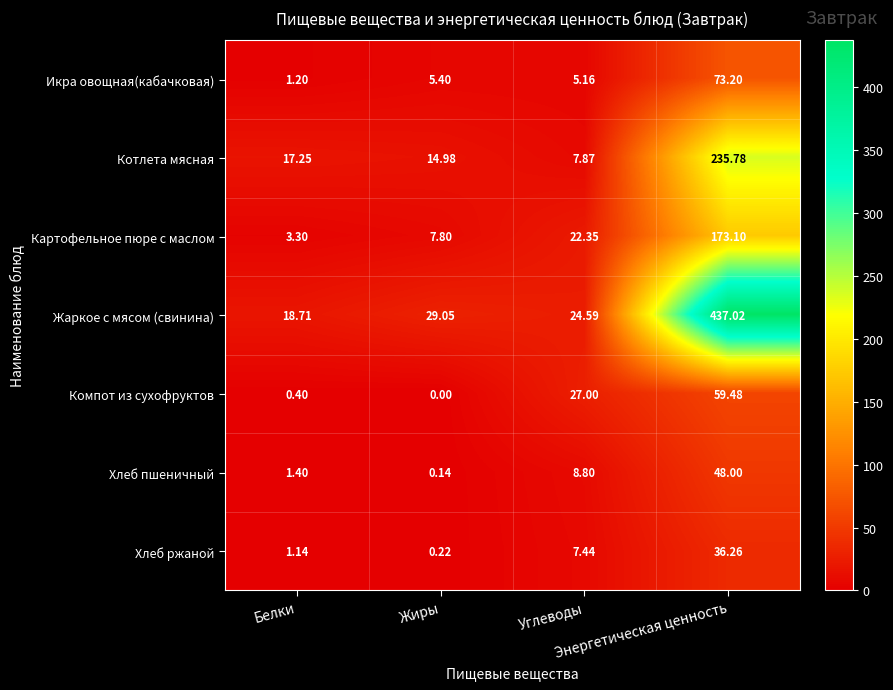

Which category has the highest value across all series?

Энергетическая ценность